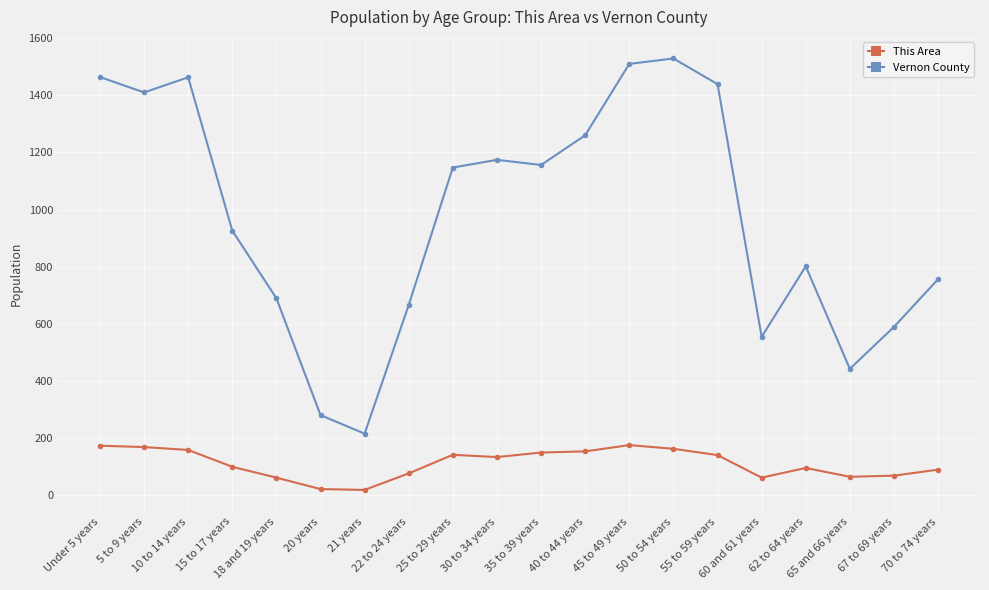

True or false: Vernon County and This Area intersect in this chart.

False